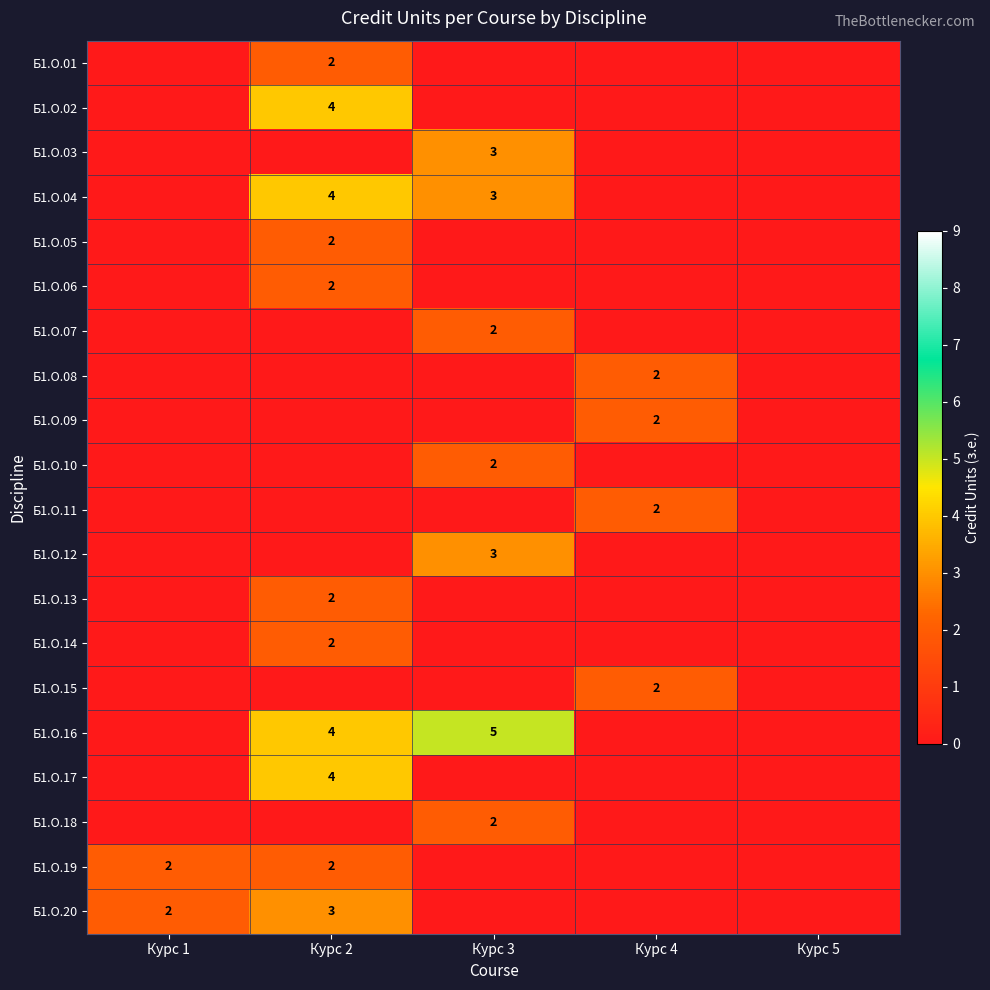

The value of Б1.О.05 at Курс 2 is 3. True or false?

False